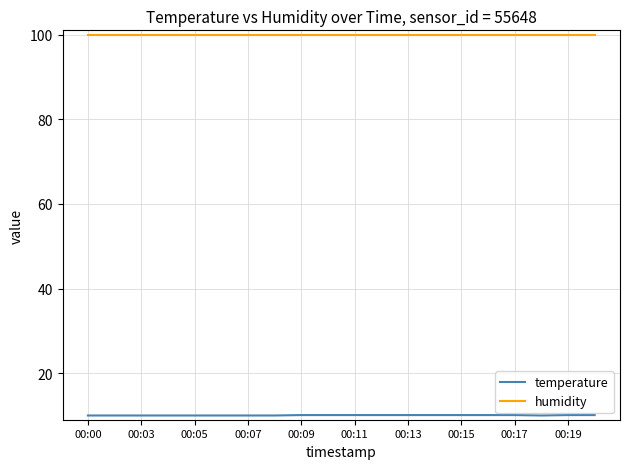

Which series has the largest total across all categories?

humidity